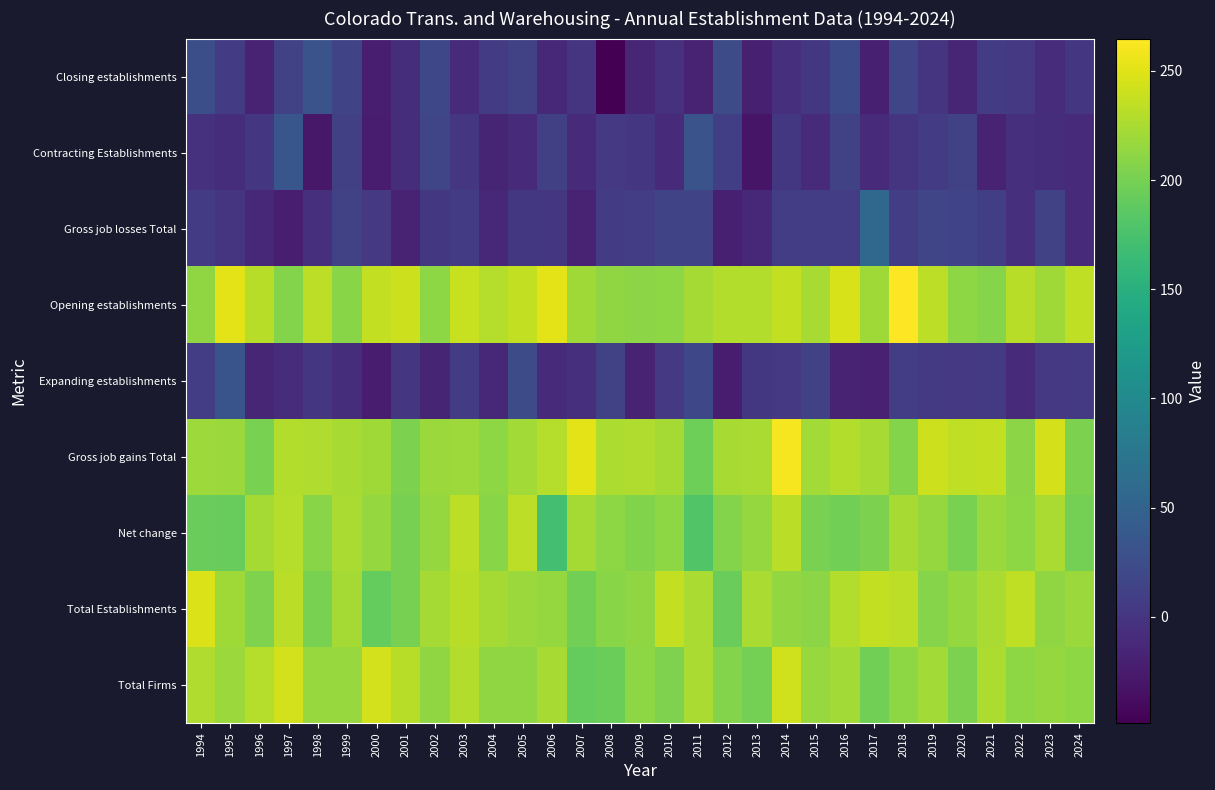

Reading left to right, list all the values displayed in this chart.

Total Firms: 1994=227.5	1995=217.9	1996=229.7	1997=242.8	1998=216.5	1999=216.5	2000=243.7	2001=231.5	2002=213.0	2003=228.1	2004=213.0	2005=213.0	2006=223.6	2007=191.3	2008=194.1	2009=211.6	2010=204.8	2011=224.7	2012=206.4	2013=198.8	2014=242.0	2015=216.6	2016=221.0	2017=198.6	2018=211.8	2019=221.7	2020=202.7	2021=225.6	2022=211.0	2023=215.6	2024=211.0
Total Establishments: 1994=247.8	1995=219.8	1996=204.1	1997=232.3	1998=201.7	1999=223.1	2000=190.6	2001=200.1	2002=223.0	2003=231.1	2004=222.6	2005=218.3	2006=215.5	2007=197.8	2008=209.2	2009=213.1	2010=235.9	2011=225.2	2012=193.6	2013=224.9	2014=214.2	2015=209.8	2016=229.2	2017=235.5	2018=234.0	2019=207.4	2020=215.4	2021=225.0	2022=234.6	2023=212.8	2024=217.2
Net change: 1994=193.4	1995=192.1	1996=222.2	1997=230.3	1998=208.9	1999=225.1	2000=215.4	2001=200.3	2002=215.4	2003=233.1	2004=209.5	2005=233.5	2006=170.7	2007=222.3	2008=211.3	2009=205.5	2010=211.4	2011=180.2	2012=206.7	2013=215.4	2014=232.2	2015=202.2	2016=197.9	2017=202.5	2018=223.7	2019=214.9	2020=202.1	2021=217.7	2022=211.5	2023=224.5	2024=199.5
Gross job gains Total: 1994=219.1	1995=218.1	1996=202.0	1997=228.4	1998=227.9	1999=224.1	2000=220.5	2001=202.8	2002=217.7	2003=218.9	2004=212.0	2005=221.6	2006=230.1	2007=252.3	2008=226.6	2009=227.9	2010=222.9	2011=195.2	2012=223.6	2013=224.9	2014=260.9	2015=221.1	2016=228.5	2017=223.5	2018=206.5	2019=241.1	2020=235.3	2021=235.9	2022=210.4	2023=245.0	2024=203.0
Expanding establishments: 1994=8.8	1995=32.9	1996=-14.9	1997=-8.5	1998=1.5	1999=-7.6	2000=-23.3	2001=1.0	2002=-15.9	2003=7.1	2004=-13.8	2005=23.2	2006=-11.7	2007=-4.8	2008=12.2	2009=-18.5	2010=3.4	2011=19.6	2012=-24.1	2013=2.8	2014=3.9	2015=11.7	2016=-18.6	2017=-19.8	2018=7.8	2019=4.5	2020=3.8	2021=5.2	2022=-10.2	2023=3.5	2024=4.4
Opening establishments: 1994=213.3	1995=252.0	1996=231.1	1997=206.1	1998=233.8	1999=209.4	2000=235.8	2001=241.4	2002=211.7	2003=238.5	2004=230.2	2005=236.3	2006=252.5	2007=220.3	2008=212.7	2009=210.7	2010=211.8	2011=222.8	2012=229.1	2013=228.2	2014=236.4	2015=224.2	2016=245.8	2017=220.0	2018=264.8	2019=233.4	2020=211.1	2021=207.9	2022=231.2	2023=220.6	2024=234.7
Gross job losses Total: 1994=7.1	1995=-1.1	1996=-12.7	1997=-22.7	1998=-6.7	1999=12.8	2000=3.2	2001=-18.7	2002=2.6	2003=5.8	2004=-13.3	2005=2.3	2006=0.9	2007=-17.1	2008=5.4	2009=8.4	2010=16.2	2011=15.8	2012=-20.7	2013=-14.1	2014=7.7	2015=7.7	2016=7.7	2017=57.8	2018=8.6	2019=17.0	2020=14.3	2021=9.8	2022=-4.7	2023=11.4	2024=-11.6
Contracting Establishments: 1994=-3.6	1995=-7.3	1996=1.2	1997=34.7	1998=-28.0	1999=10.3	2000=-24.2	2001=-7.1	2002=16.3	2003=1.0	2004=-16.2	2005=-10.7	2006=10.2	2007=-11.0	2008=3.2	2009=0.7	2010=-9.8	2011=32.2	2012=9.5	2013=-30.4	2014=2.8	2015=-9.9	2016=12.8	2017=-11.9	2018=-1.7	2019=7.6	2020=13.0	2021=-18.0	2022=-5.0	2023=-7.1	2024=-9.8
Closing establishments: 1994=26.5	1995=6.1	1996=-18.9	1997=13.8	1998=31.8	1999=15.5	2000=-22.8	2001=-7.3	2002=19.0	2003=-10.6	2004=6.7	2005=11.6	2006=-13.9	2007=-0.9	2008=-48.6	2009=-15.4	2010=-3.8	2011=-18.7	2012=24.5	2013=-21.5	2014=-6.6	2015=2.0	2016=21.6	2017=-21.5	2018=17.4	2019=0.2	2020=-14.7	2021=6.9	2022=3.0	2023=-9.0	2024=1.0